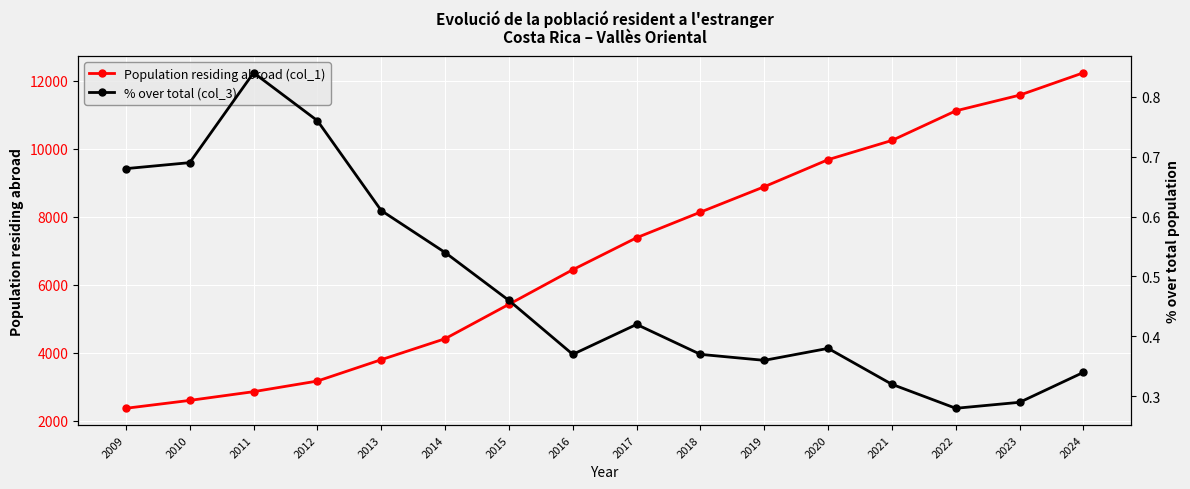

How many interior local peaks does the % over total (col_3) series have?

3